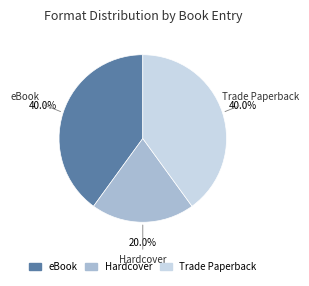

Is there any slice that represents more than half of the pie?

No